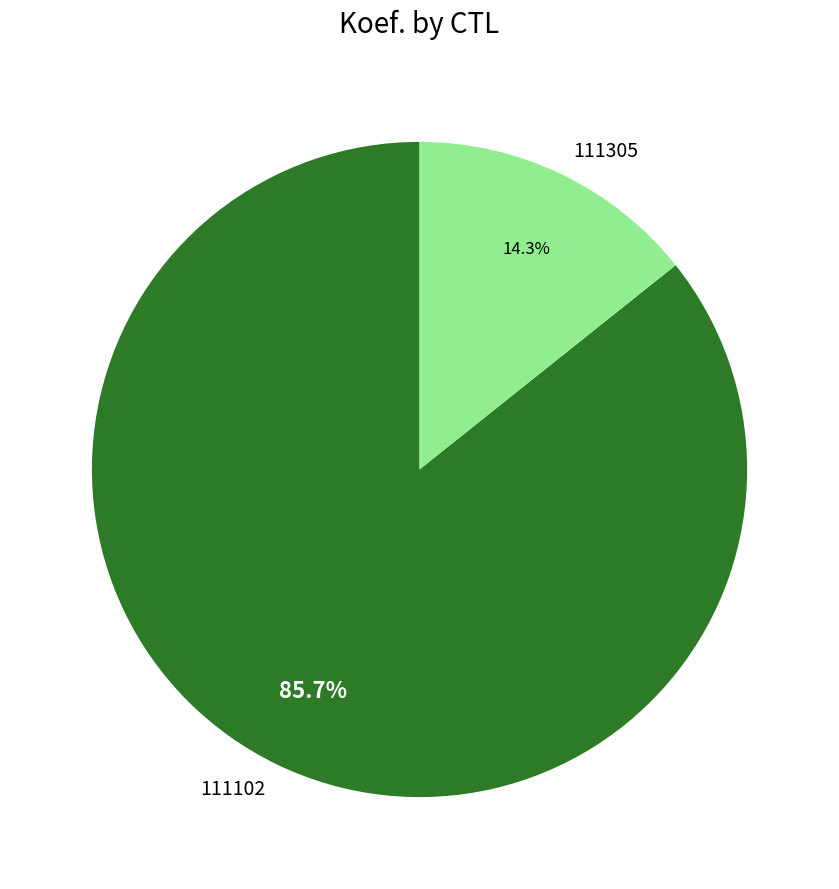

True or false: 111102 accounts for 86% of the total.

True